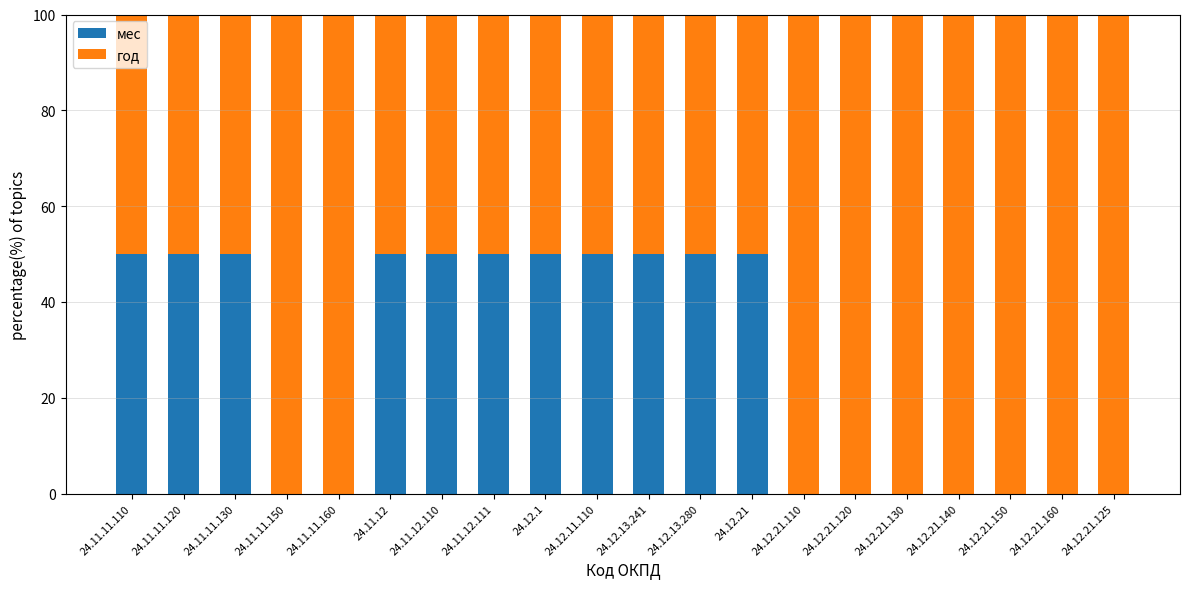

What is the maximum value for мес?

50